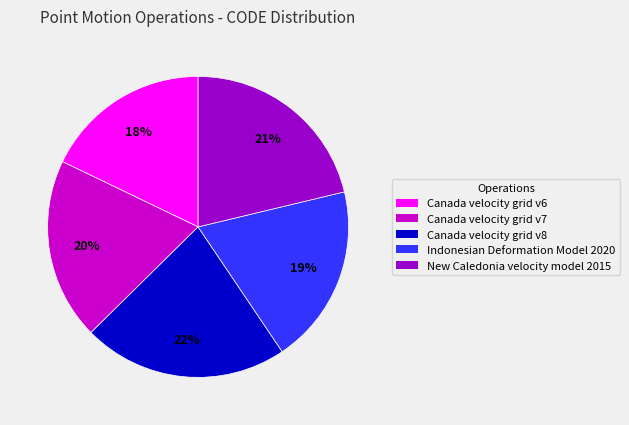

Is it true that New Caledonia velocity model 2015 is 33% of the pie?

False